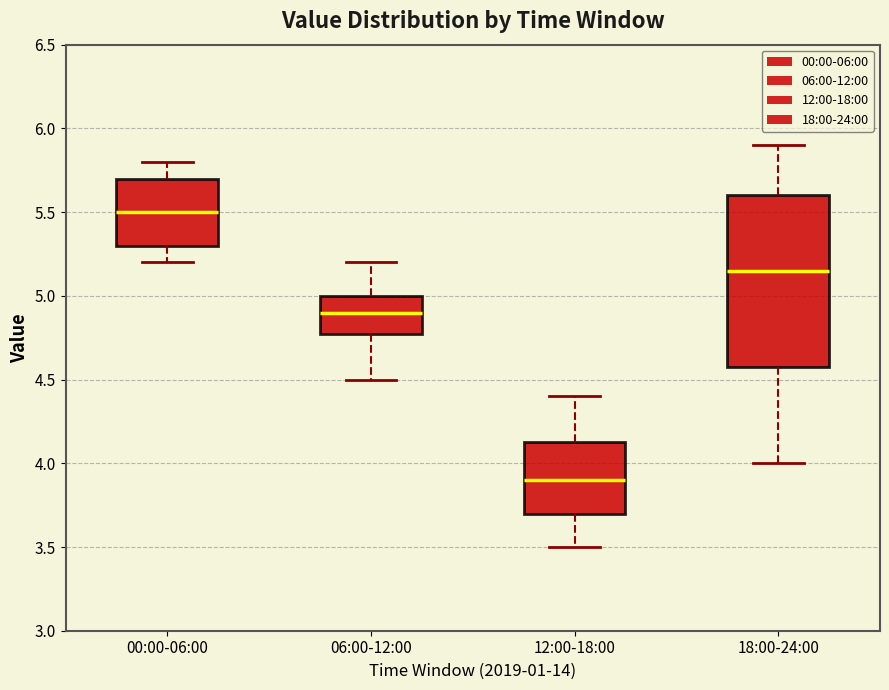

Where does the median line of the box for 06:00-12:00 sit on the y-axis? The values are not printed on the chart, so give them approximately, as read against the axis.

4.90